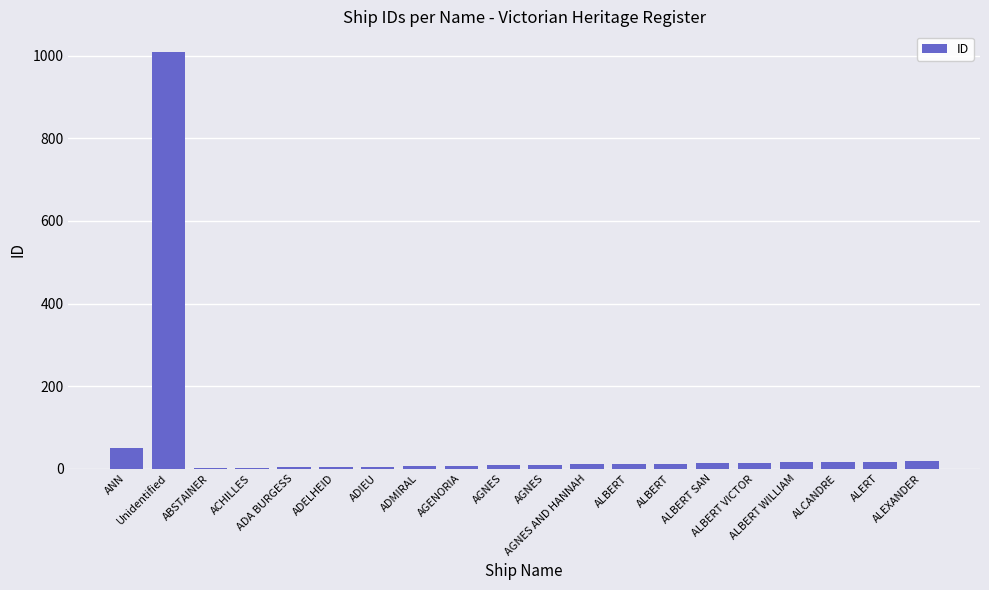

What is the difference between the maximum and minimum values?

1008